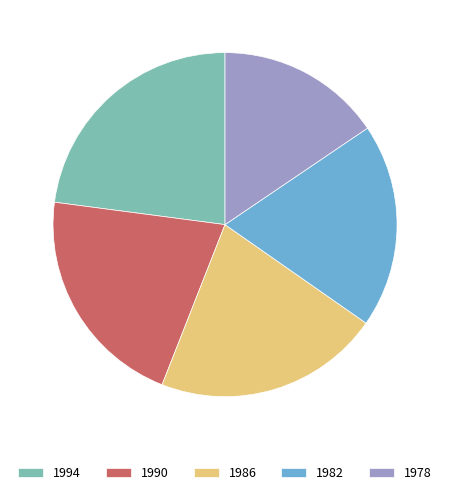

How many slices are in this pie chart?

5